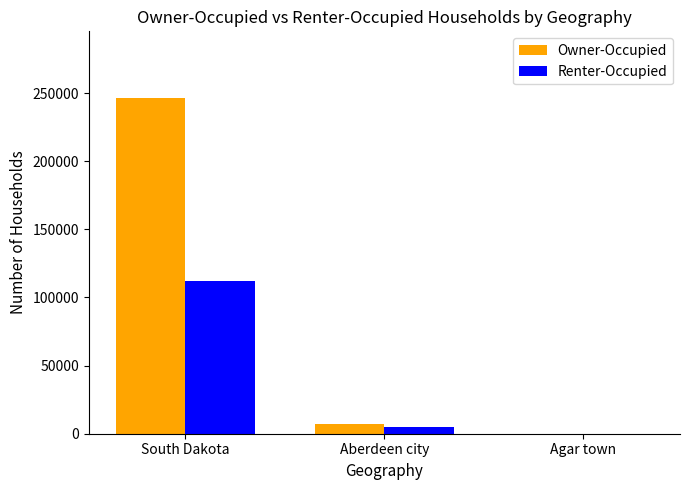

The Owner-Occupied series shows 7206 at Aberdeen city. True or false?

True